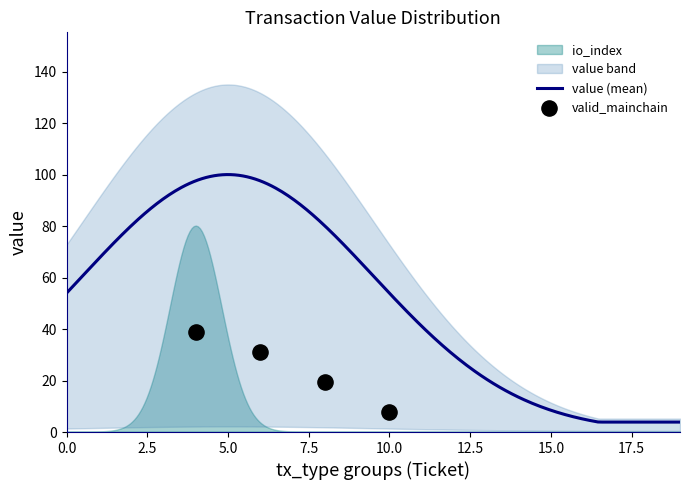

What is the highest value of the value (mean) series?

100.0